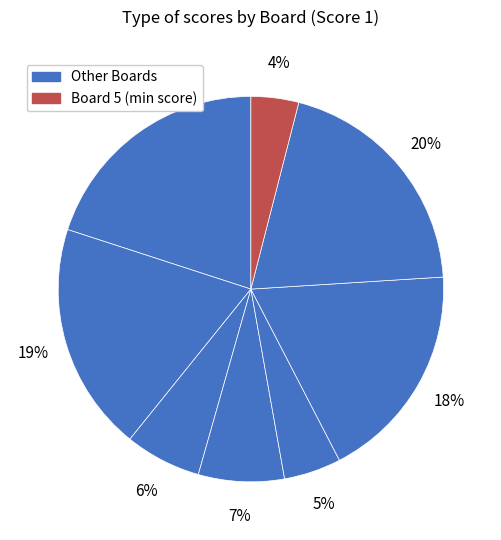

Is there a majority slice in this chart?

No